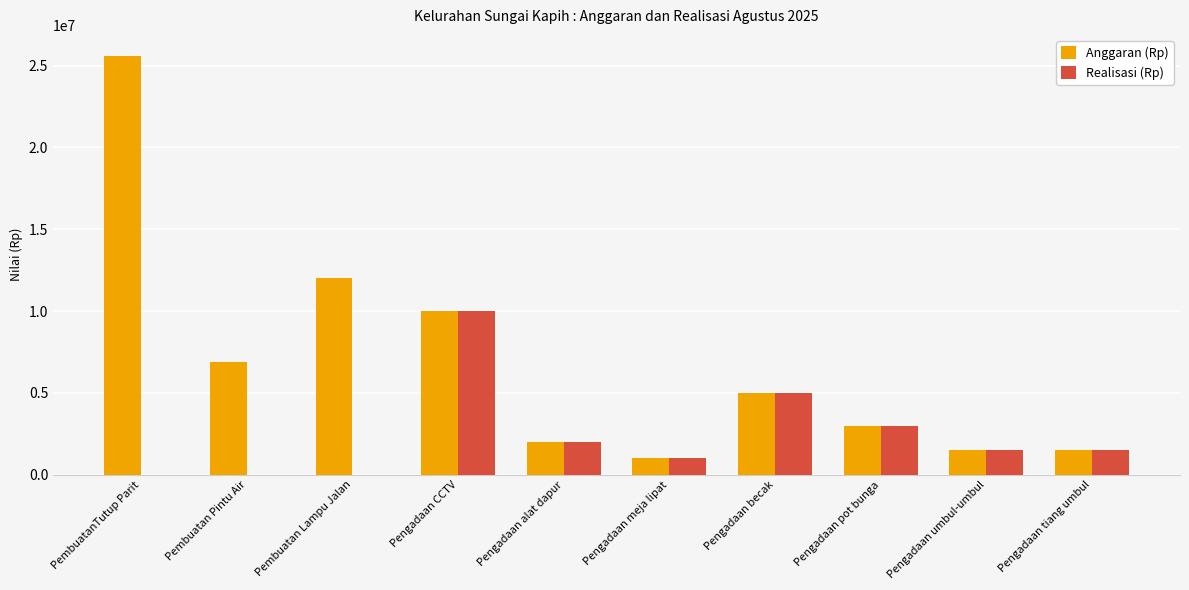

What is the average value of the Anggaran (Rp) series?

6850000